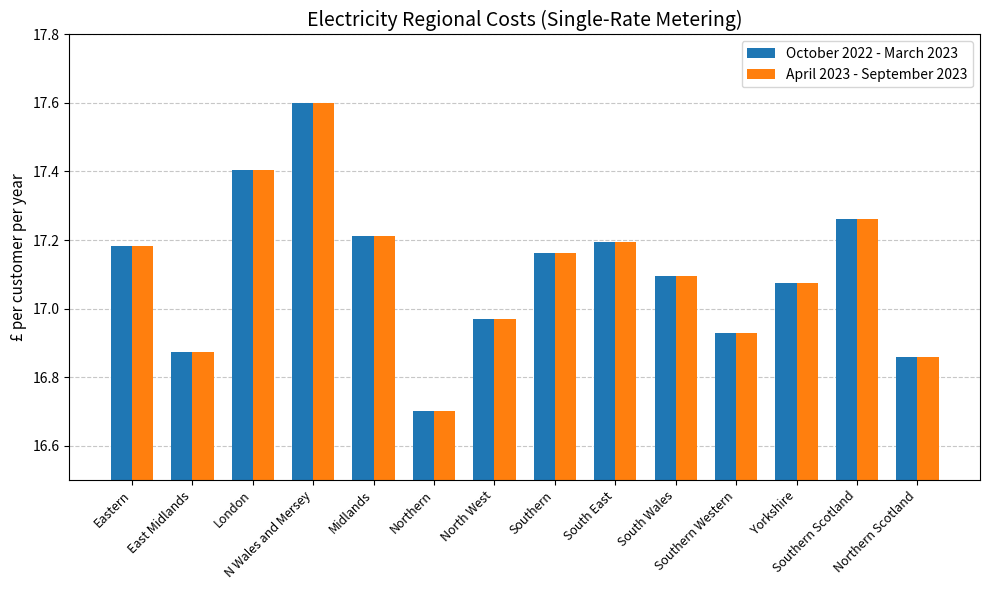

How many bars are there in total?

28